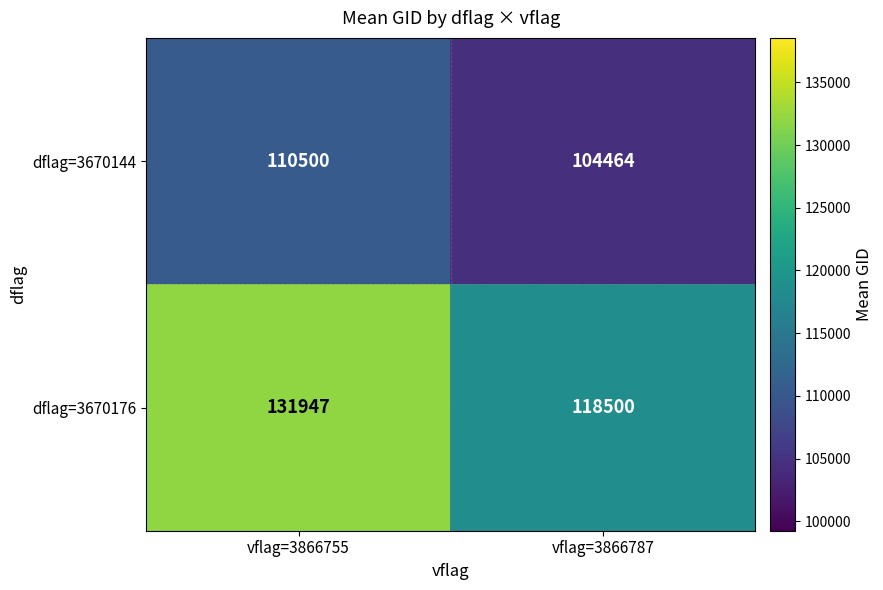

Rank the series by their maximum value, from highest to lowest.

dflag=3670176, dflag=3670144